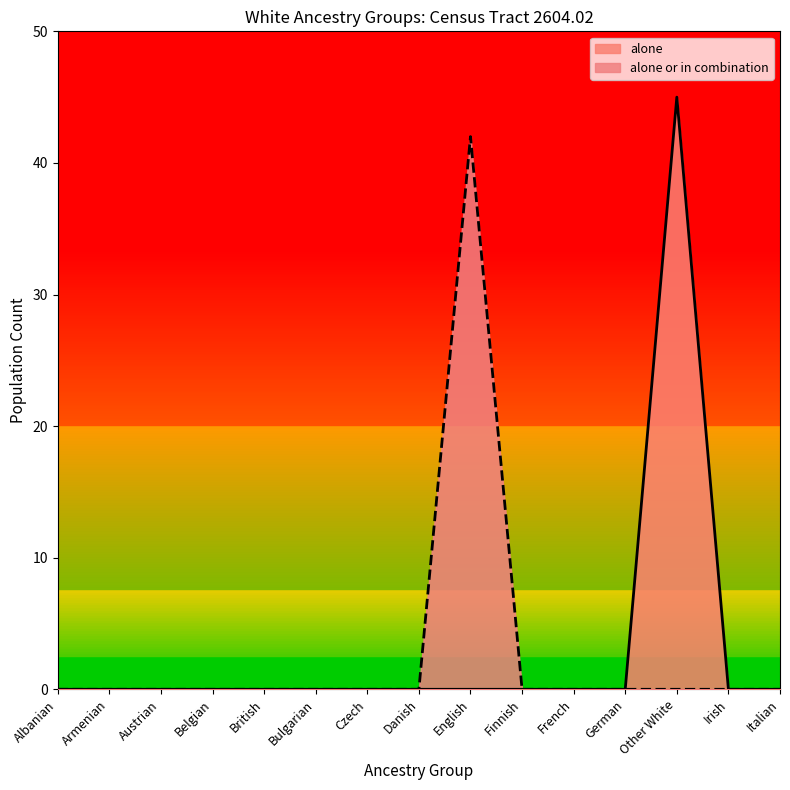

Rank the series at British from lowest to highest value.

alone, alone or in combination